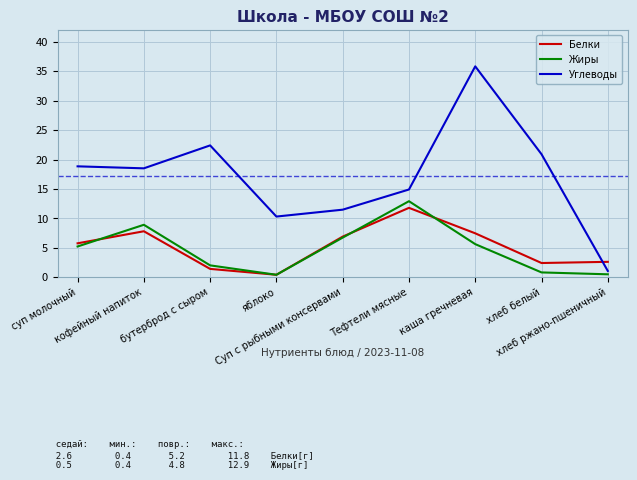

True or false: Углеводы has more than 0 interior local peaks.

True